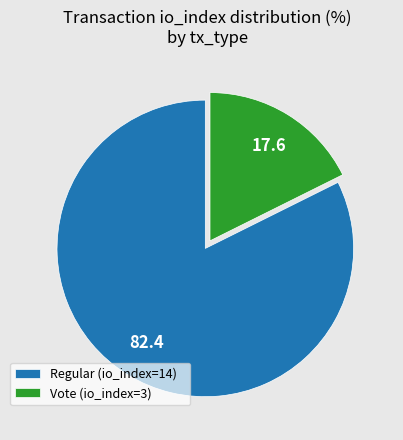

What is the largest slice in the pie chart?

Regular (io_index=14)